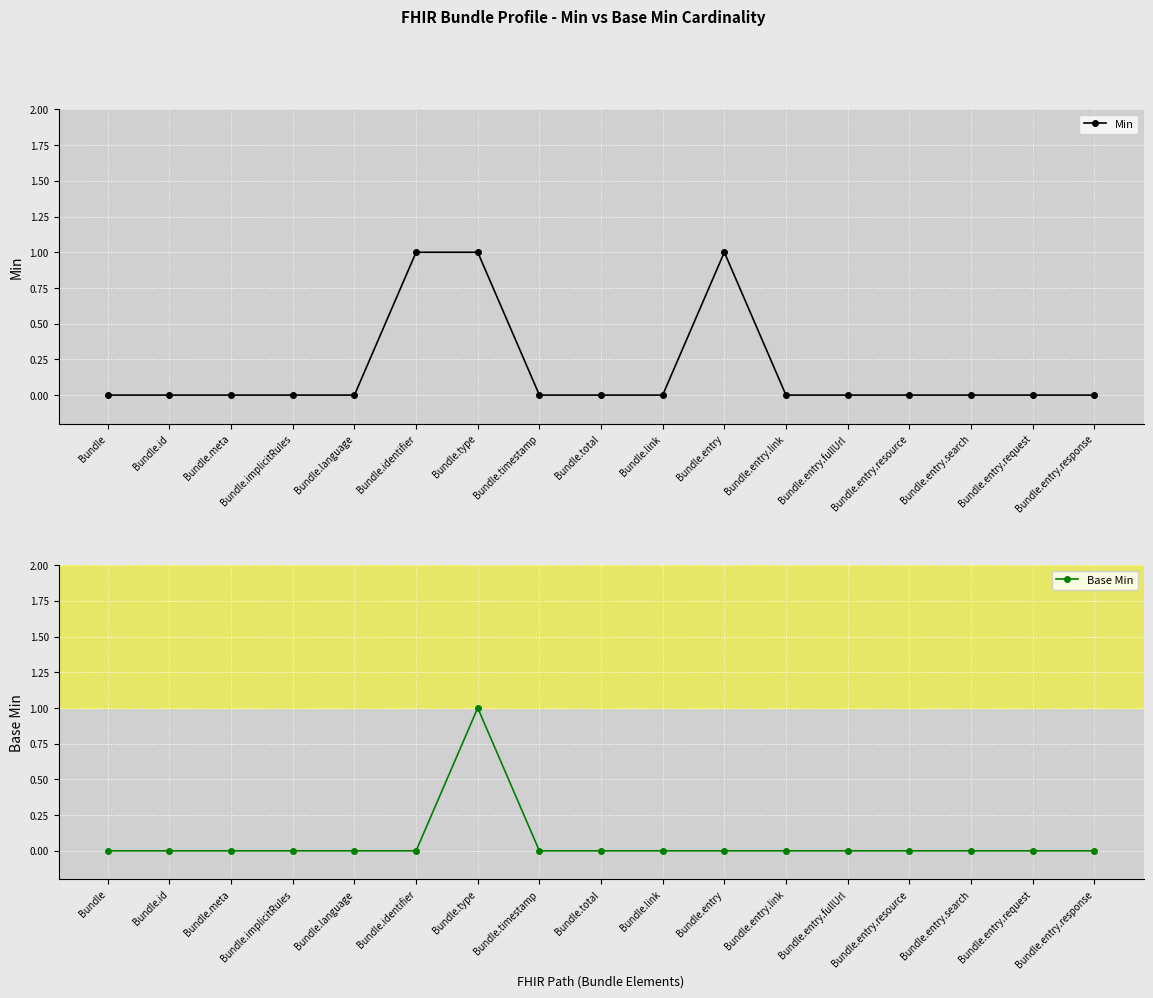

At which category does the chart reach its minimum across all series?

Bundle